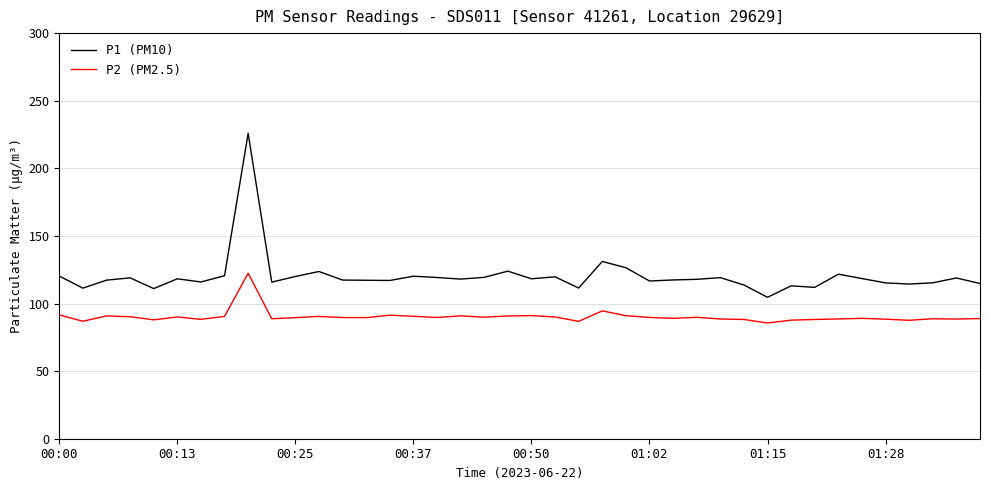

True or false: P2 (PM2.5) and P1 (PM10) cross at least once.

False